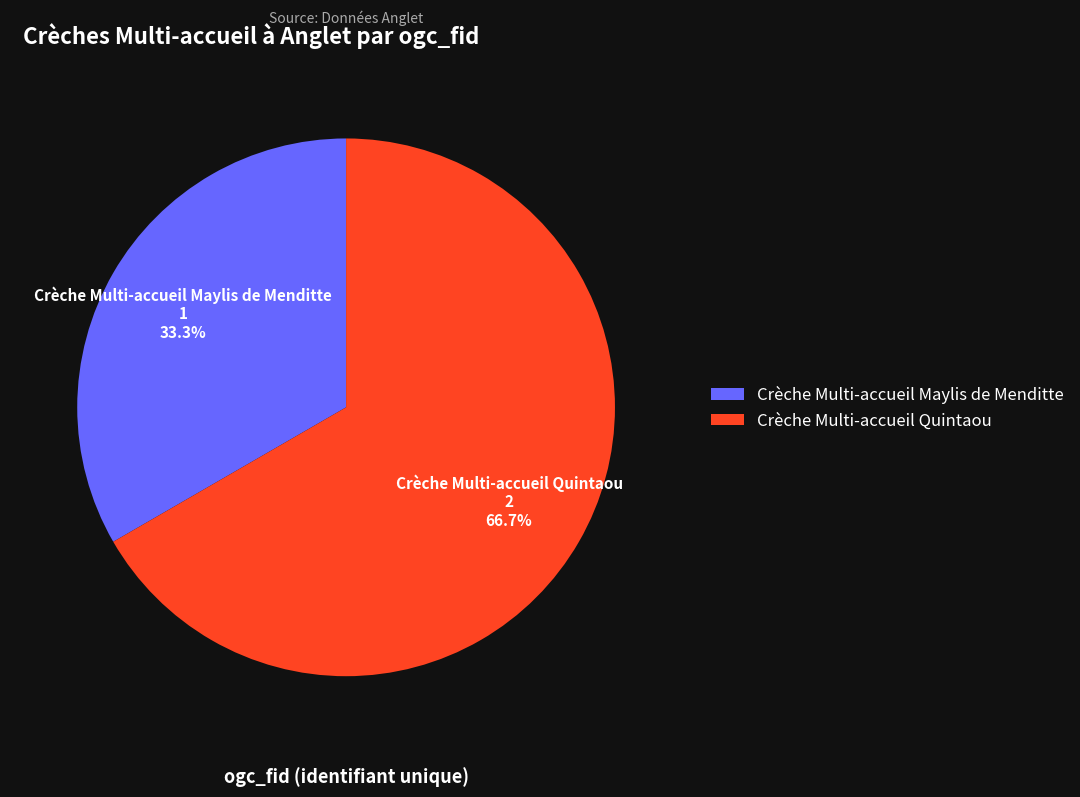

What percentage is the Crèche Multi-accueil Quintaou slice, to the nearest percent?

67%